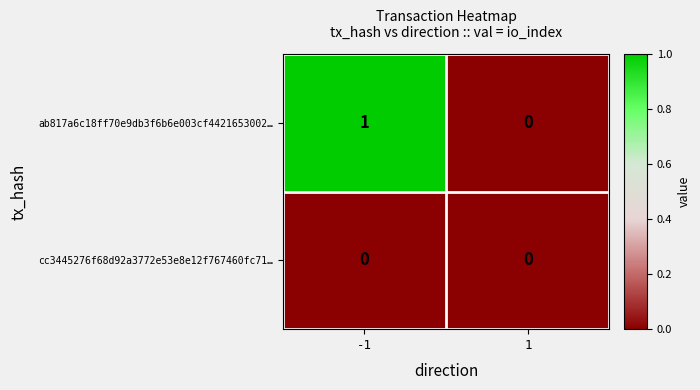

Which series has the largest range (max minus min)?

ab817a6c18ff70e9db3f6b6e003cf4421653002…